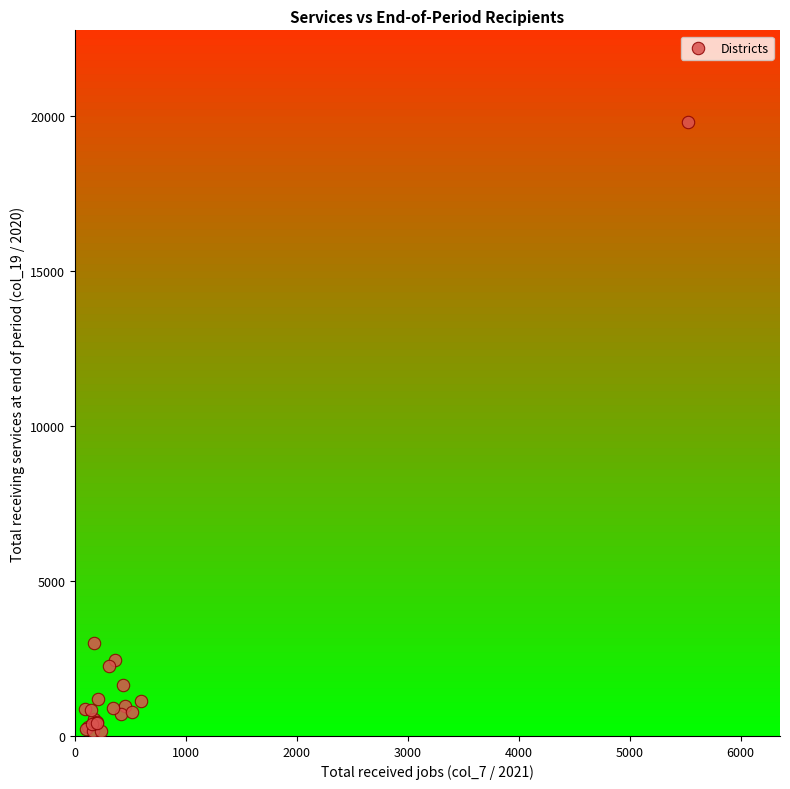

What Y value in the scatter plot is closest to 9968?

3006